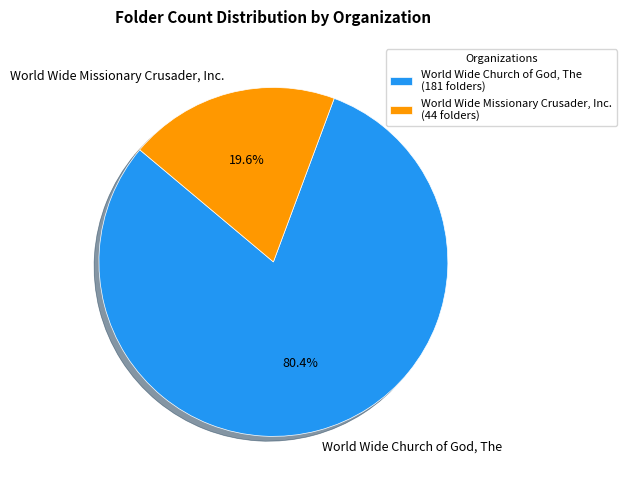

Which category has the smallest portion of the pie?

World Wide Missionary Crusader, Inc.